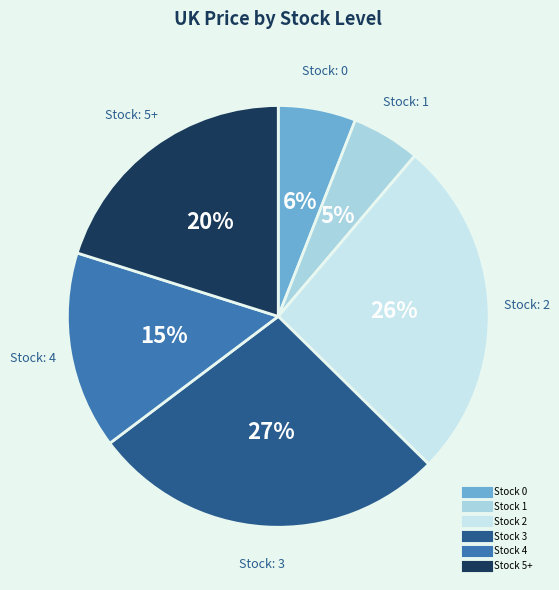

Count the number of slices in the pie.

6